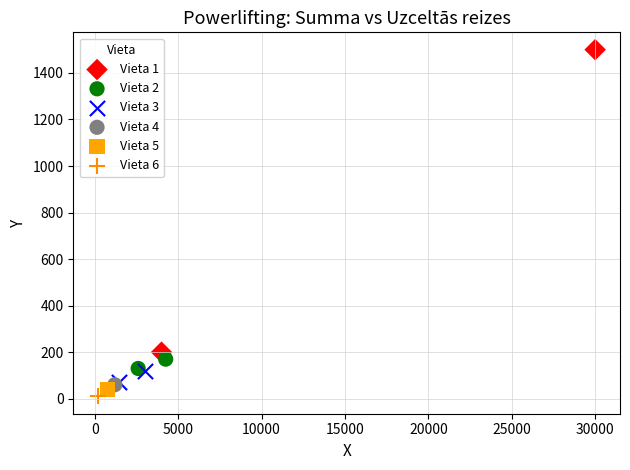

What are all the series names shown in the legend?

Vieta 1, Vieta 2, Vieta 3, Vieta 4, Vieta 5, Vieta 6